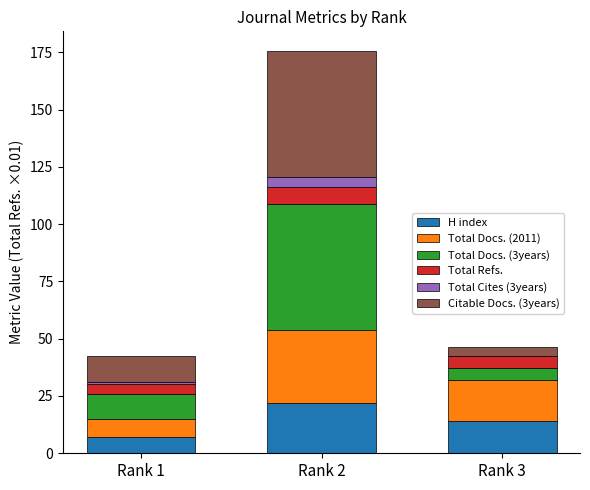

What is the highest value of the H index series?

22.0